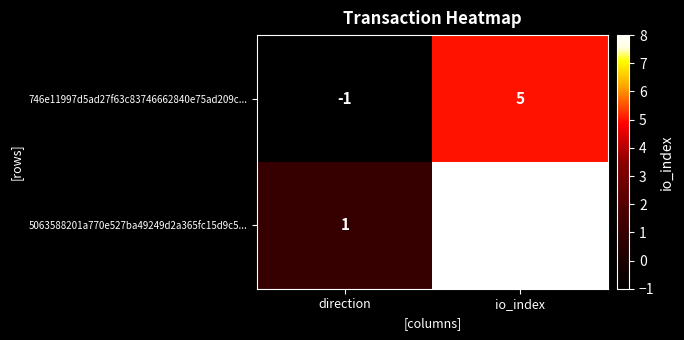

What is the difference between the 746e11997d5ad27f63c83746662840e75ad209c... values at io_index and direction?

6